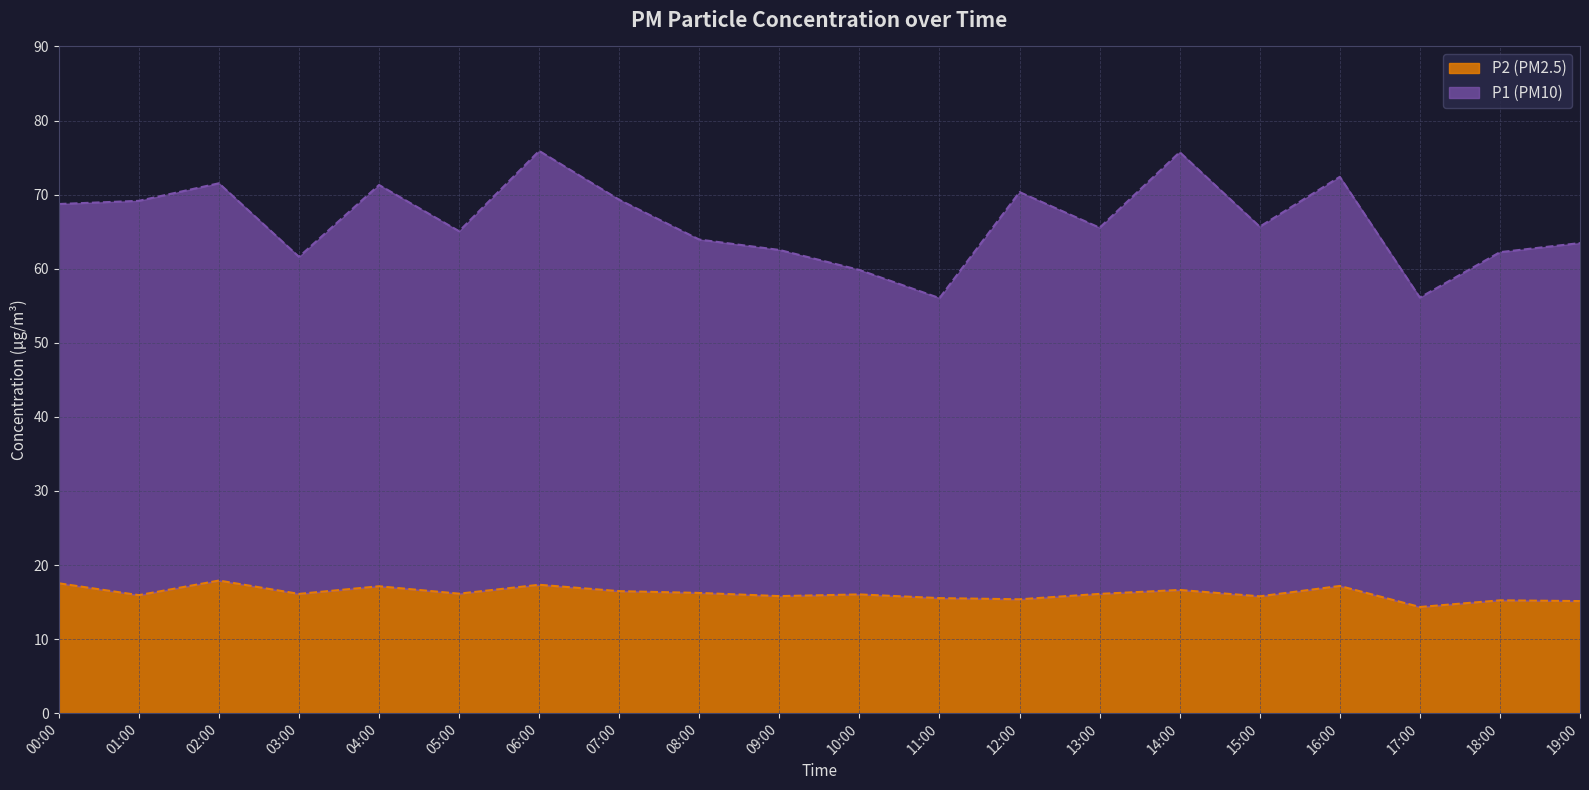

What are all the series names shown in the legend?

P2 (PM2.5), P1 (PM10)